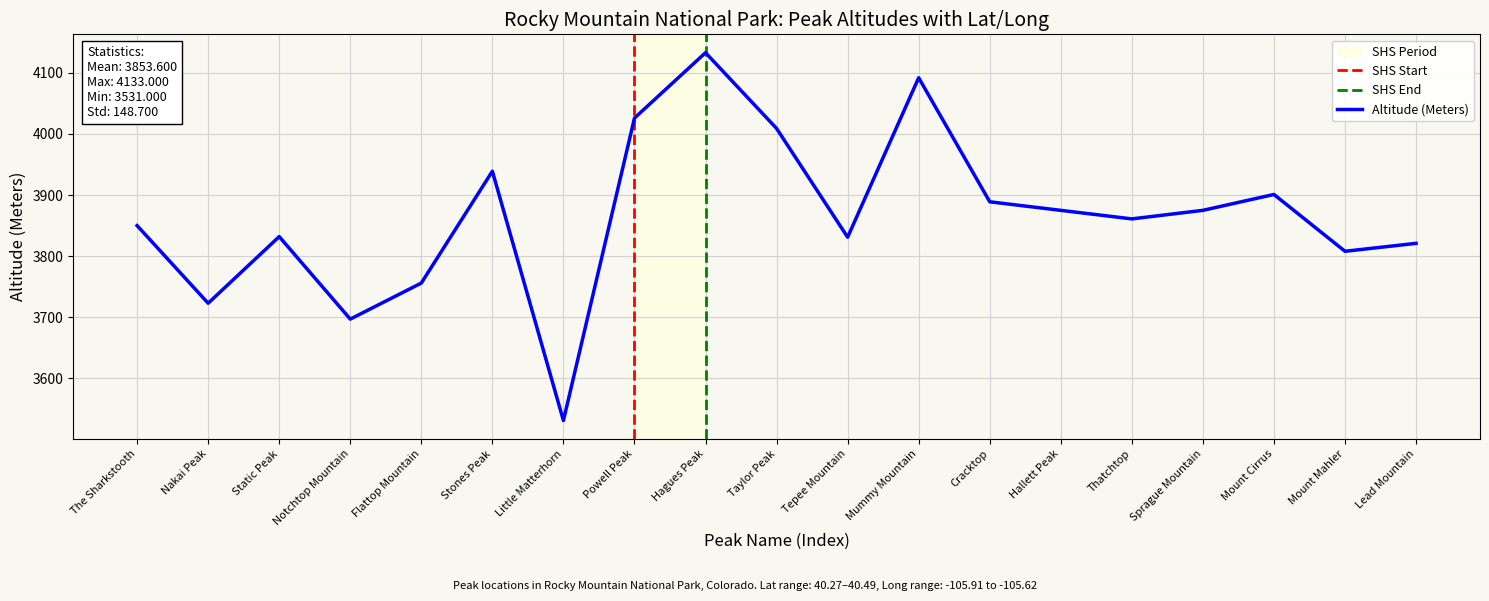

True or false: Altitude (Meters) and Lat intersect in this chart.

False